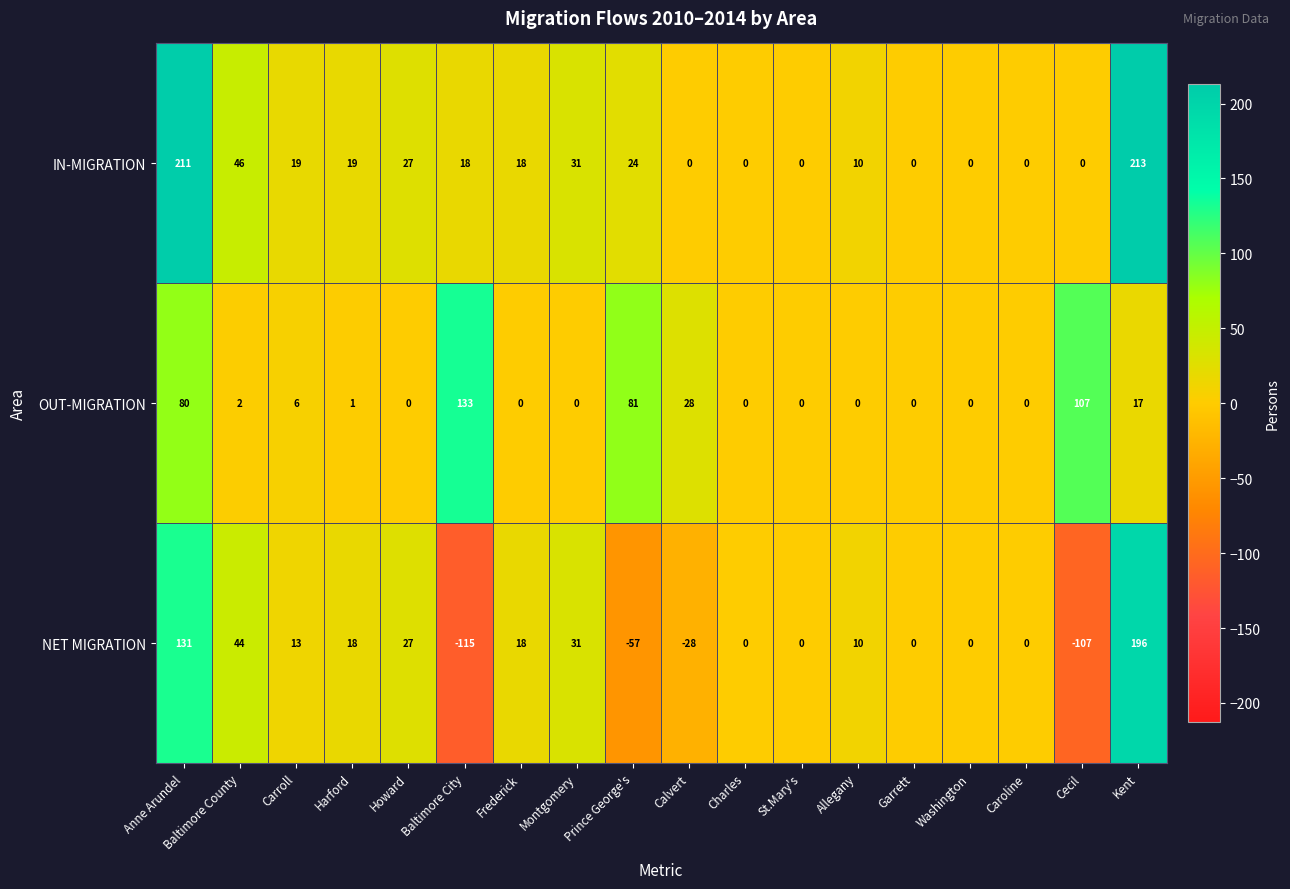

Which series changed the most between Frederick and Kent?

IN-MIGRATION